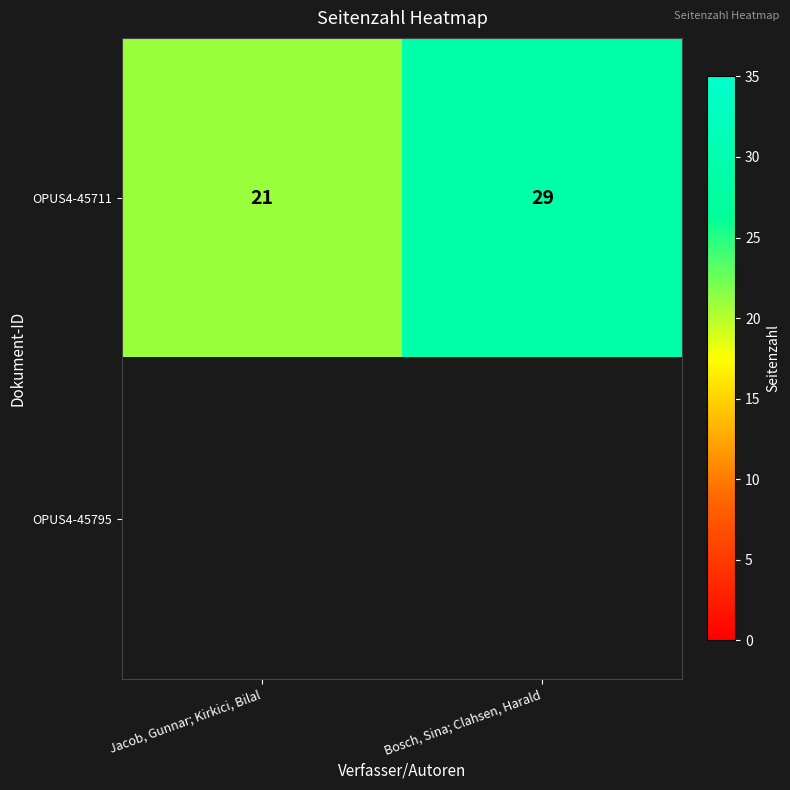

What is the sum of all OPUS4-45711 values?

50